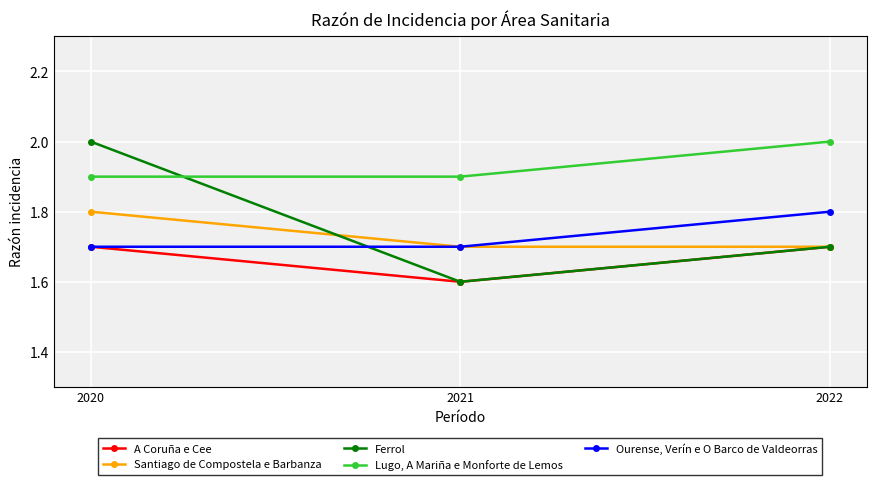

The Ferrol series shows 1.6 at 2021. True or false?

True